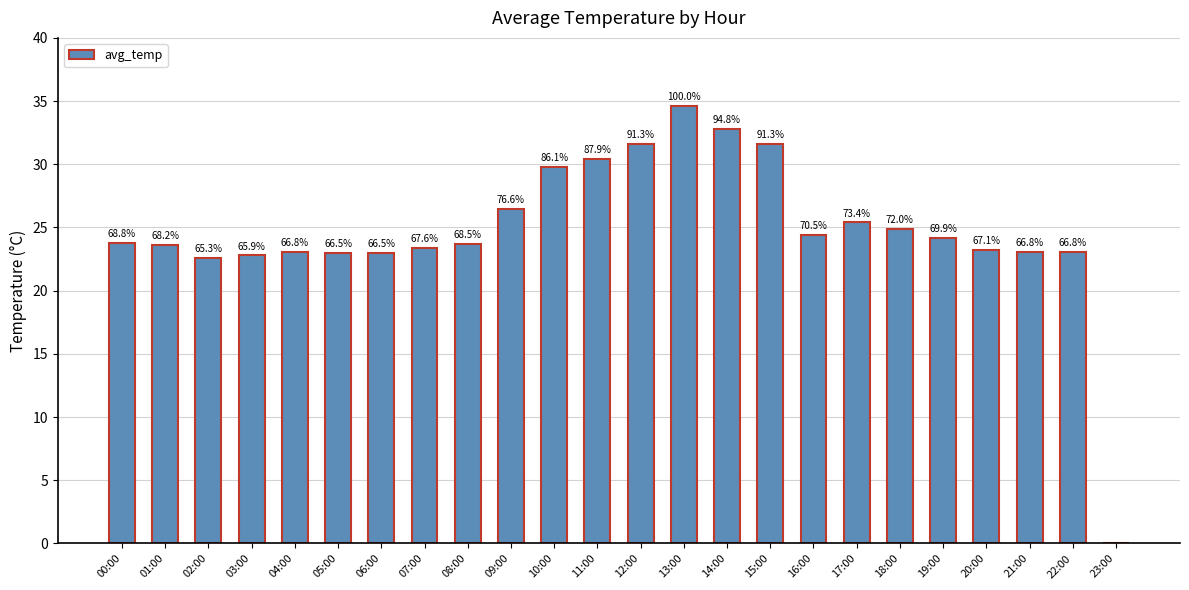

What is the value of the 16th bar from the left?

31.6